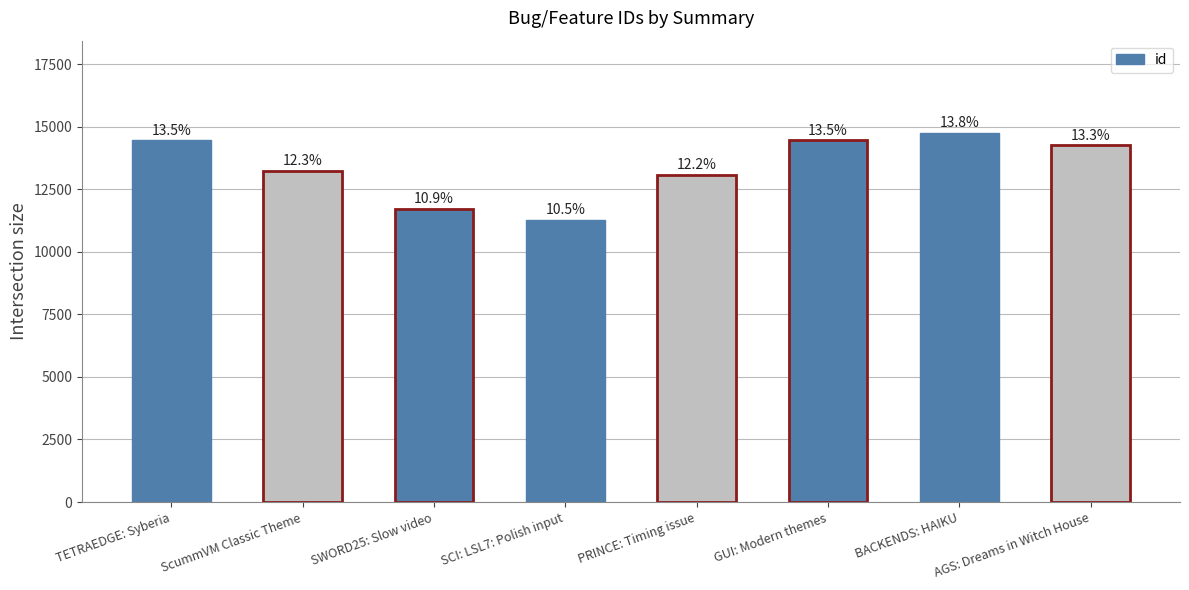

How many bars are there in total?

8